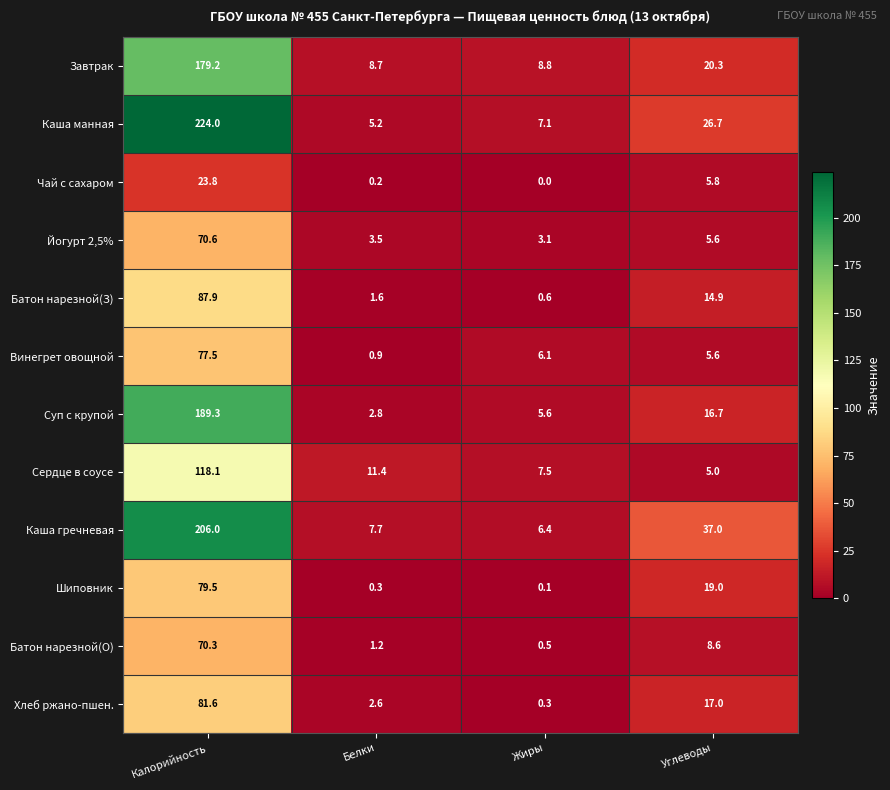

Where is Батон нарезной(З) nearest to the value 44?

Углеводы